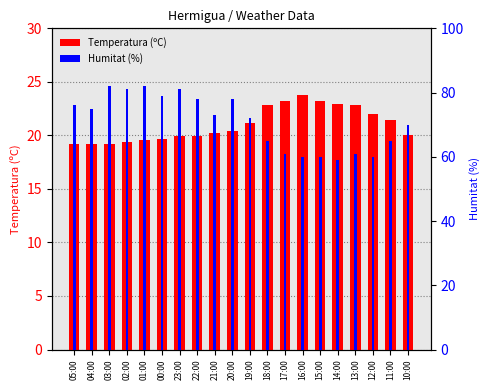

At 21:00, list the series in order from largest to smallest.

Humitat (%), Temperatura (ºC)